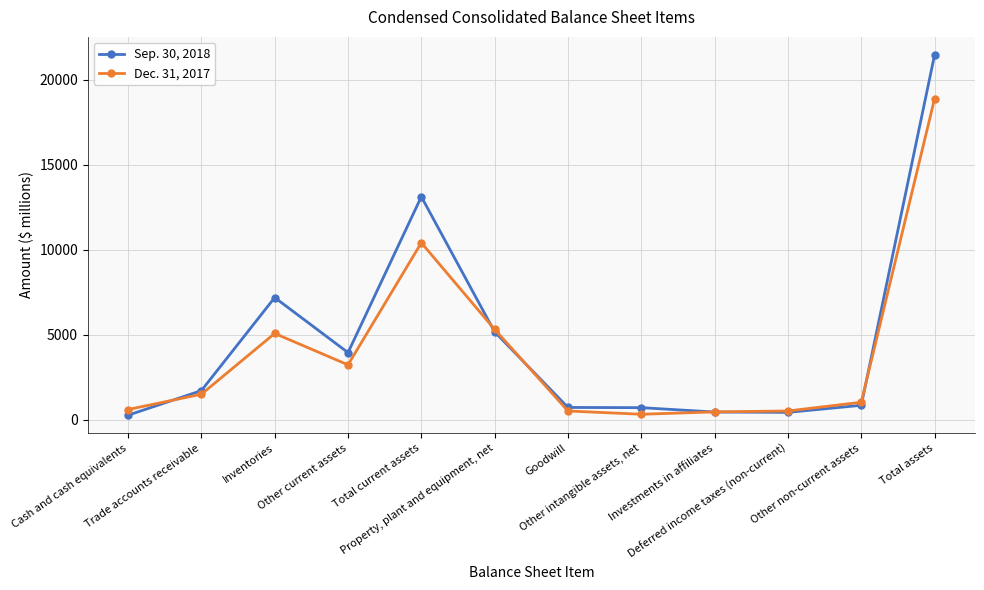

What is the difference between the maximum and minimum values in the Dec. 31, 2017 series?

18548